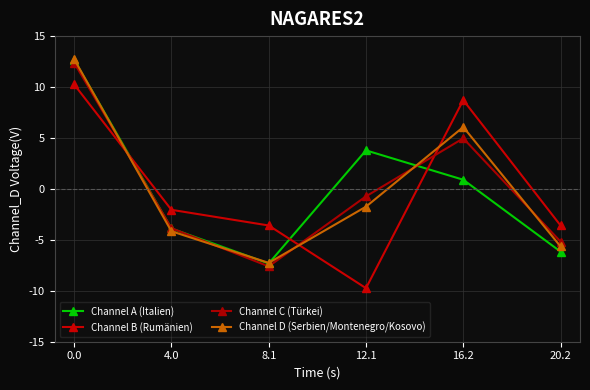

Reading left to right, what are all the values shown in this chart?

Channel A (Italien): 12.7	-3.9	-7.3	3.8	0.9	-6.2
Channel B (Rumänien): 10.3	-2.1	-3.6	-9.7	8.7	-3.6
Channel C (Türkei): 12.4	-3.9	-7.6	-0.7	5.0	-5.2
Channel D (Serbien/Montenegro/Kosovo): 12.7	-4.2	-7.3	-1.7	6.1	-5.7